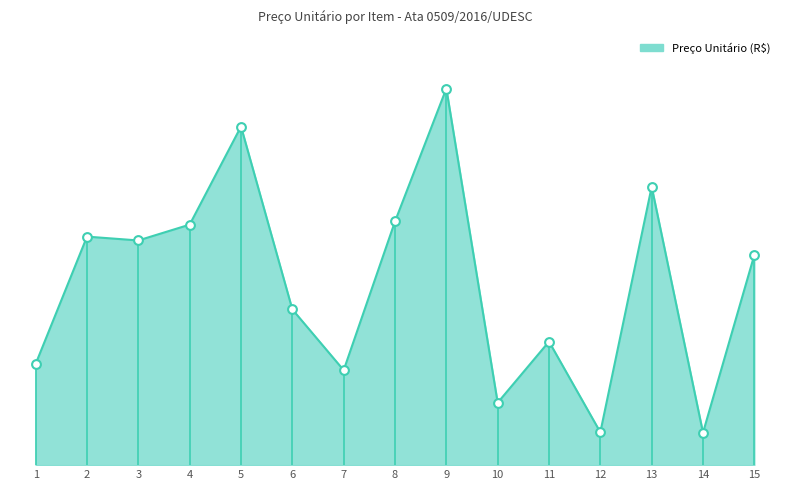

Does the chart have visible grid lines?

No